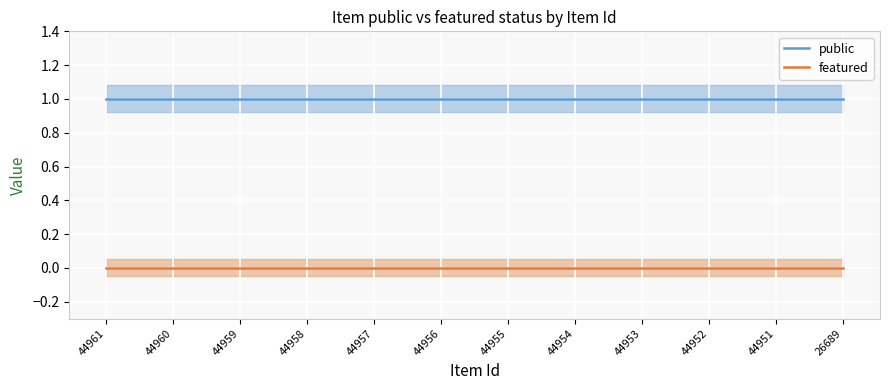

Reading left to right, transcribe all the data shown in this chart.

public: 1	1	1	1	1	1	1	1	1	1	1	1
featured: 0	0	0	0	0	0	0	0	0	0	0	0